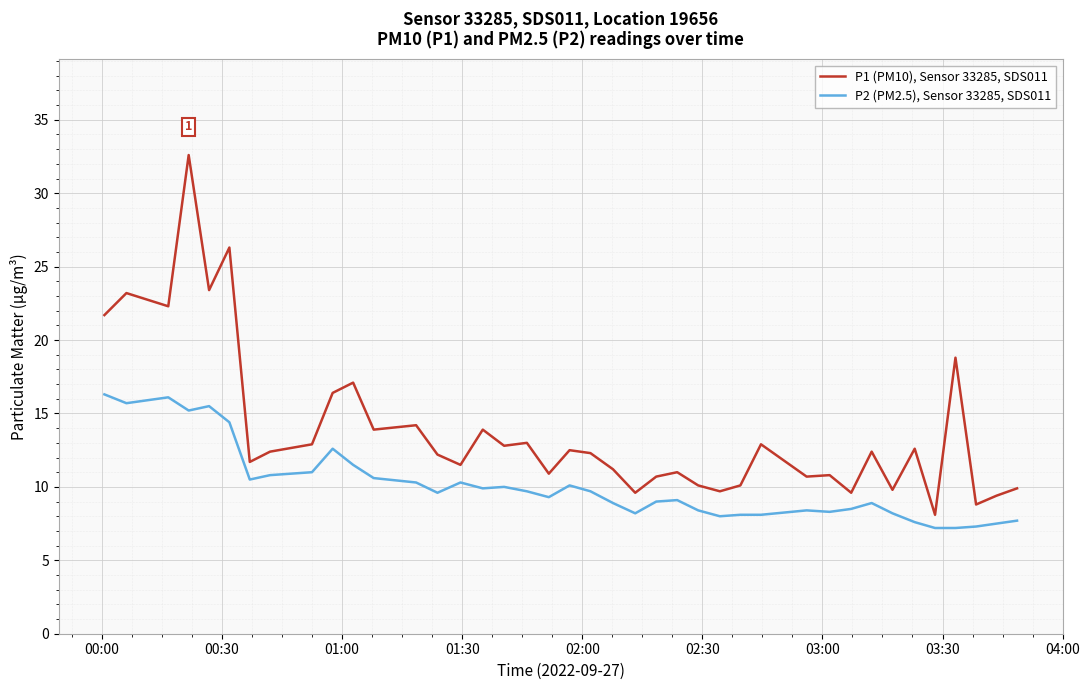

Which series has the largest range (max minus min)?

P1 (PM10), Sensor 33285, SDS011